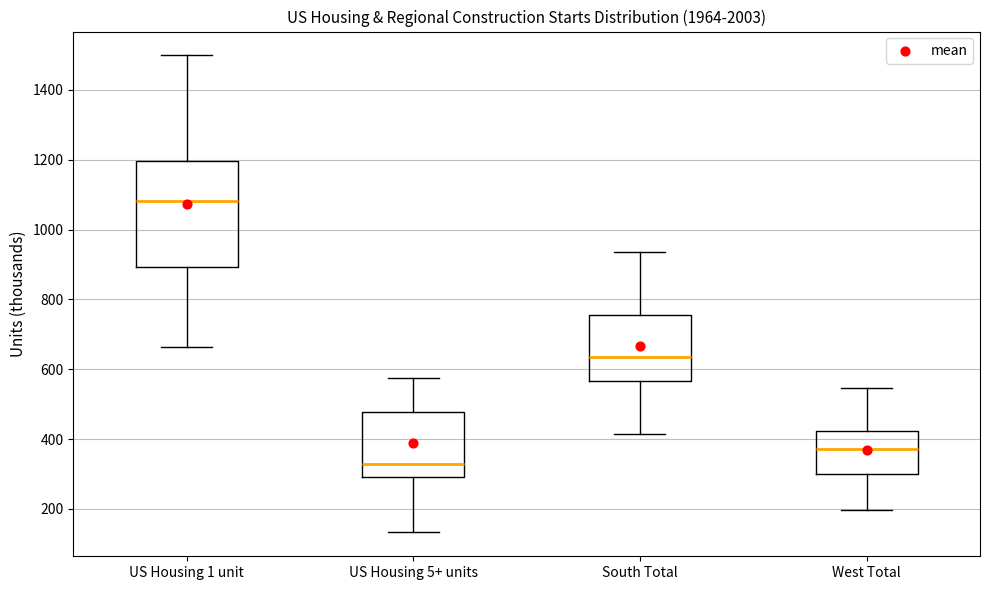

Reading left to right, read every box against the y-axis: the position of its median line, the range the box covers, and the ends of its whiskers. The values are not printed on the chart, so give them approximately, as read against the axis.

US Housing 1 unit: median 1080, box 900 to 1200, whiskers 660 to 1500
US Housing 5+ units: median 320, box 300 to 480, whiskers 140 to 580
South Total: median 640, box 560 to 760, whiskers 420 to 940
West Total: median 380, box 300 to 420, whiskers 200 to 540